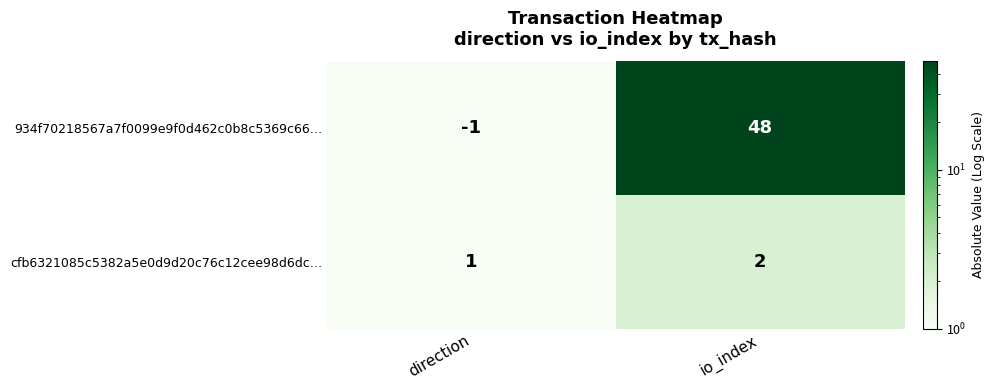

What is the maximum value shown in the chart?

48